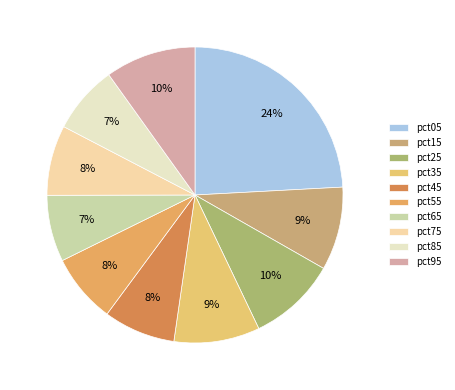

How many segments does this pie chart have?

10